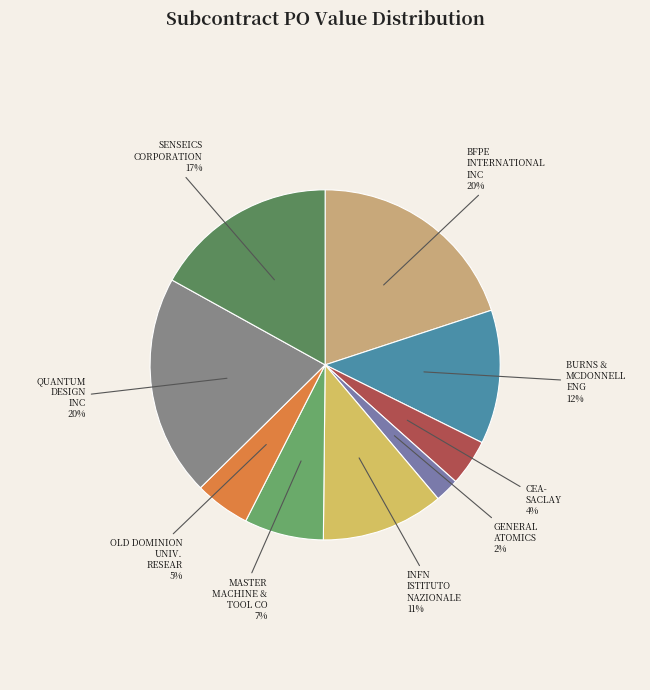

Does any single category account for the majority?

No